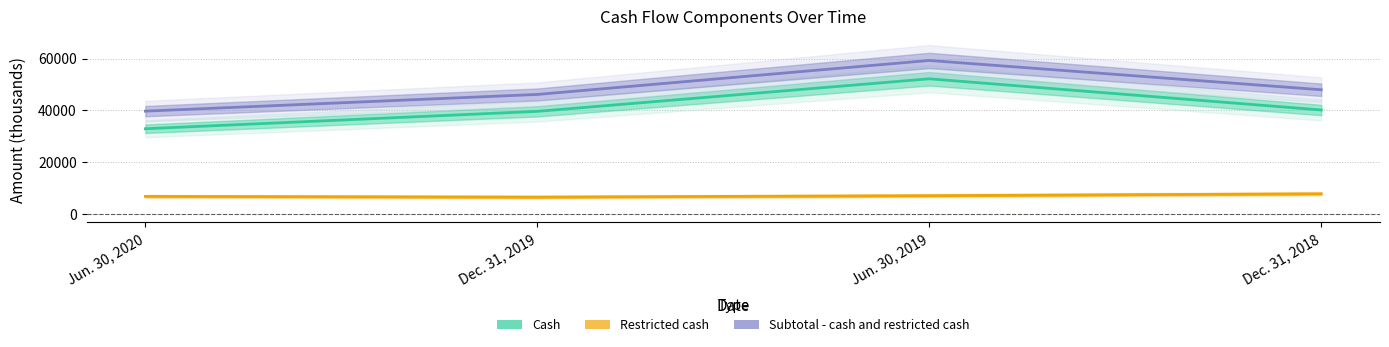

True or false: Restricted cash has more than 0 points higher than both neighbors.

False